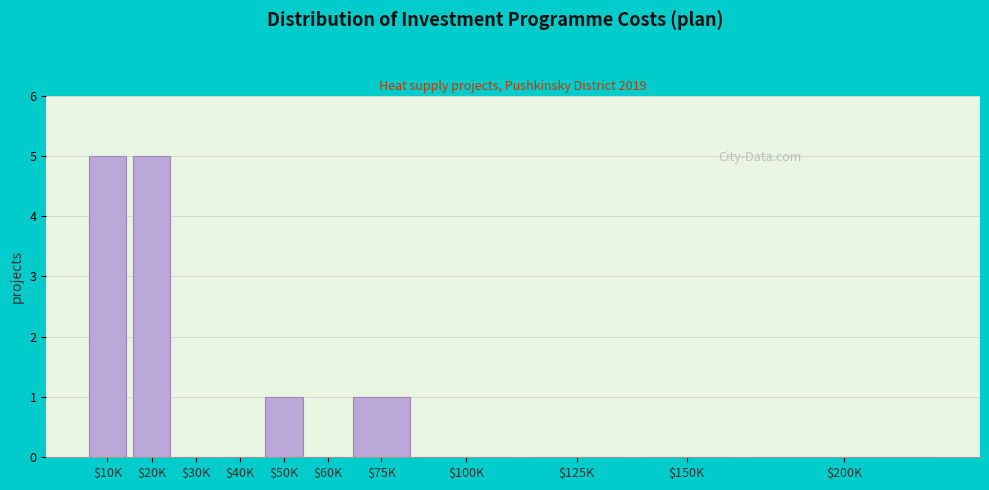

What is the greatest value displayed?

5